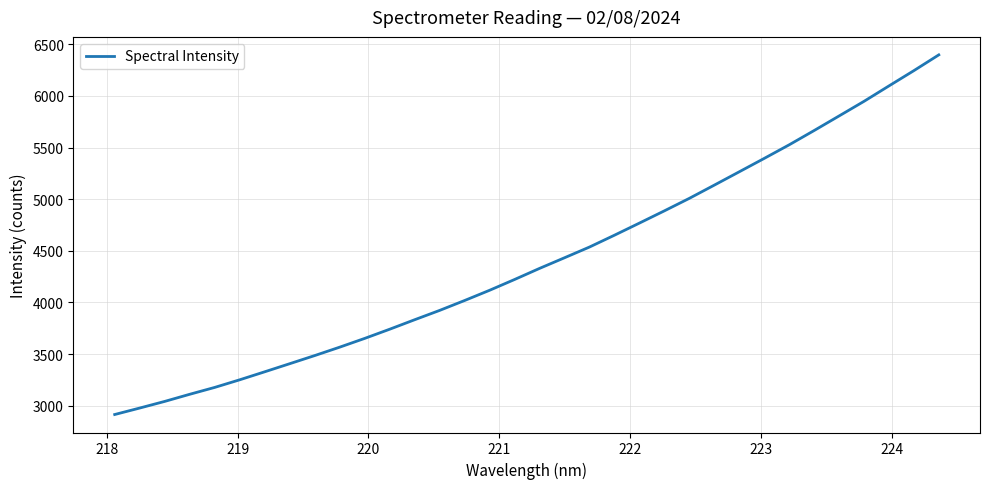

What is the maximum value shown in the chart?

6397.5